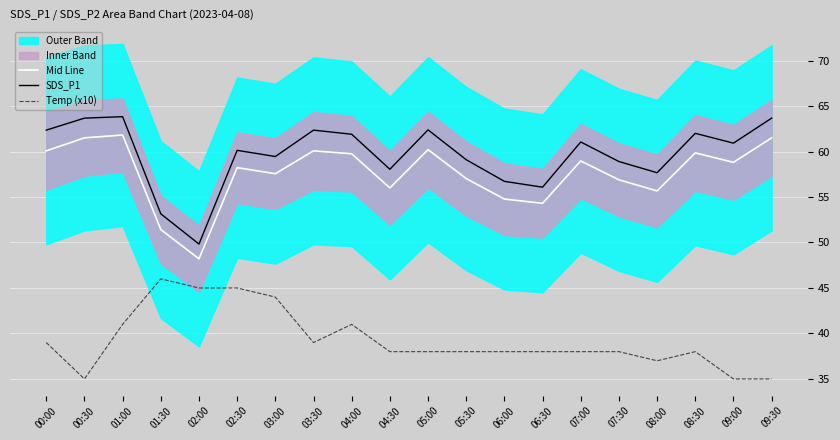

The value of Mid Line at 03:30 is 24.0. True or false?

False